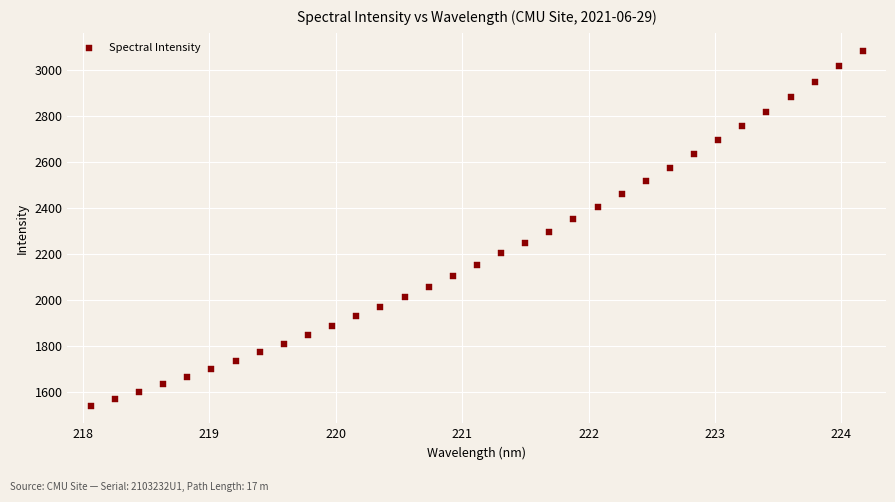

What is the range of X values (max minus min)?

6.1